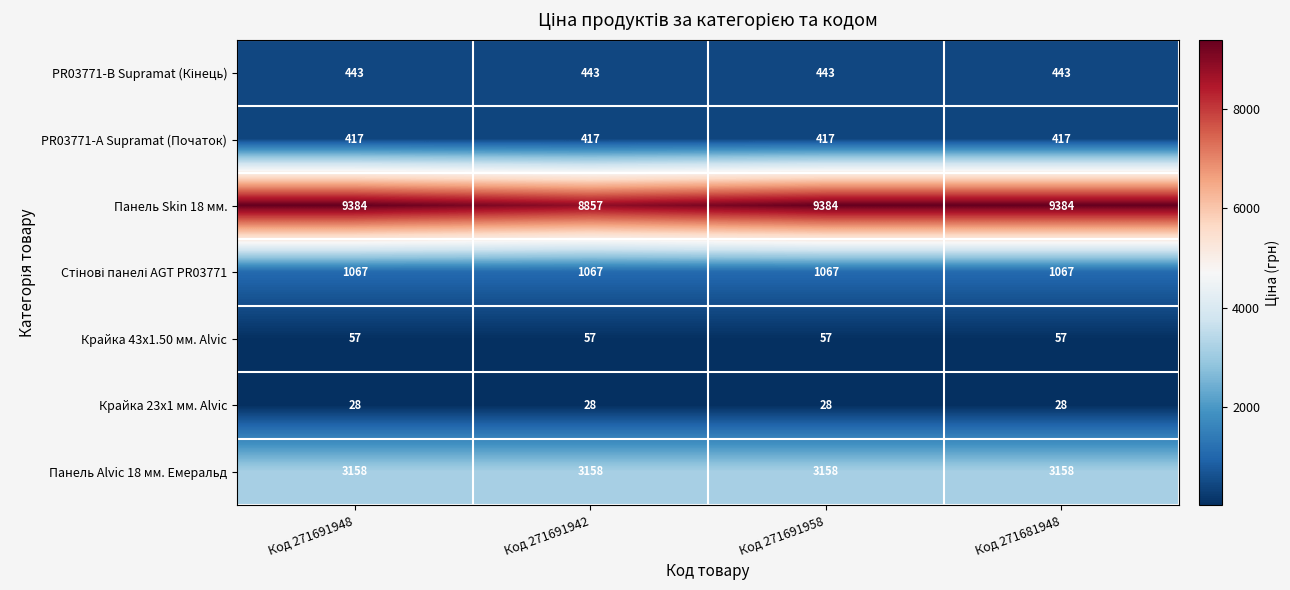

What is the difference between the highest and lowest values at Код 271691958?

9356